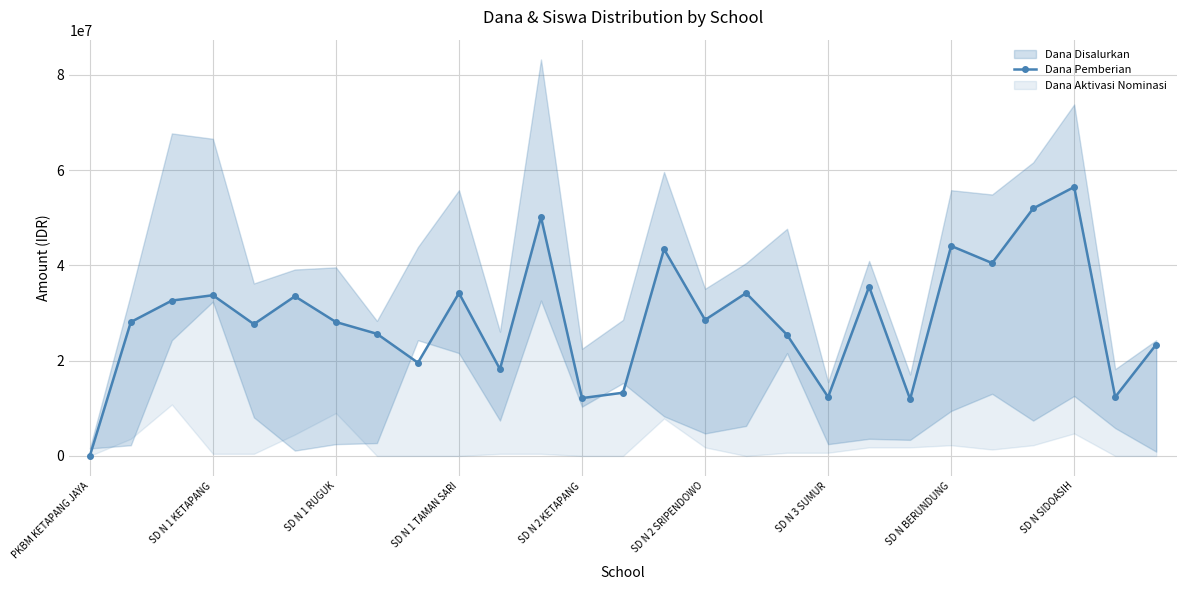

Does the chart display data point markers on the line(s)?

Yes